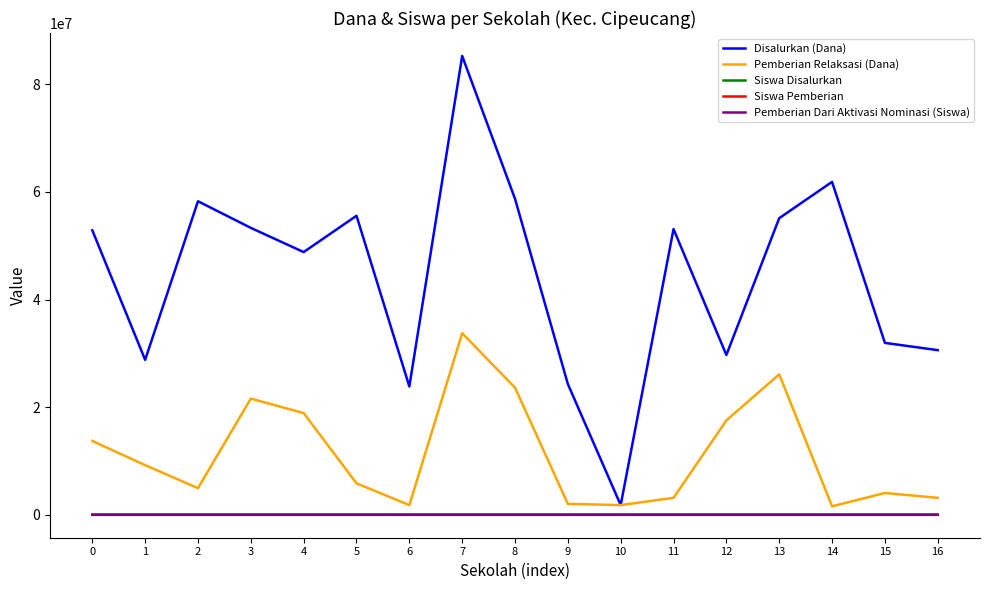

What are all the series names shown in the legend?

Disalurkan (Dana), Pemberian Relaksasi (Dana), Siswa Disalurkan, Siswa Pemberian, Pemberian Dari Aktivasi Nominasi (Siswa)